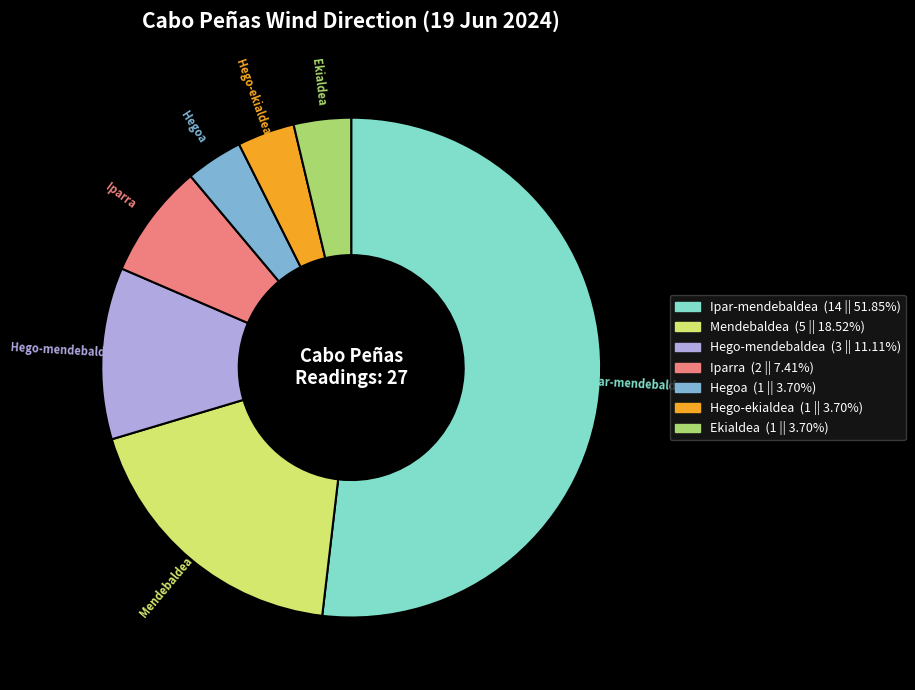

Does Ipar-mendebaldea account for over 50% of the chart?

Yes